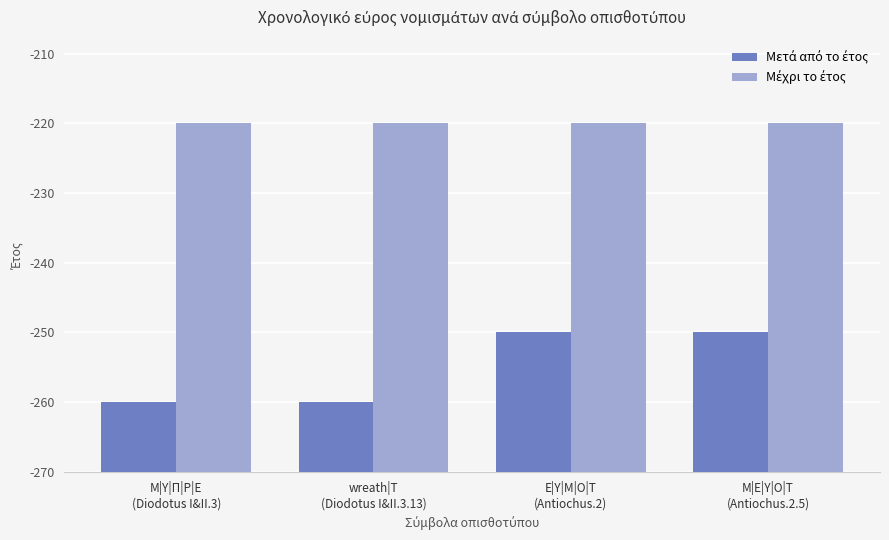

Reading left to right, transcribe all the data shown in this chart.

Μετά από το έτος: Μ|Υ|Π|Ρ|Ε
(Diodotus I&II.3)=10	wreath|T
(Diodotus I&II.3.13)=10	Ε|Υ|Μ|Ο|Τ
(Antiochus.2)=20	Μ|Ε|Υ|Ο|Τ
(Antiochus.2.5)=20
Μέχρι το έτος: Μ|Υ|Π|Ρ|Ε
(Diodotus I&II.3)=50	wreath|T
(Diodotus I&II.3.13)=50	Ε|Υ|Μ|Ο|Τ
(Antiochus.2)=50	Μ|Ε|Υ|Ο|Τ
(Antiochus.2.5)=50